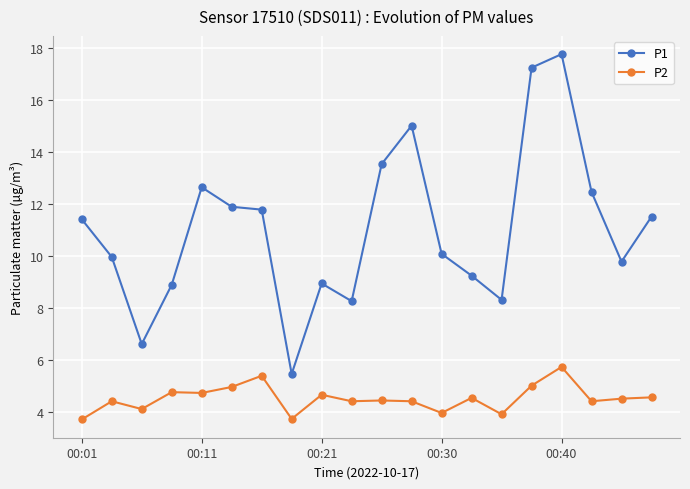

What is the difference between the maximum and minimum values in the P2 series?

2.0